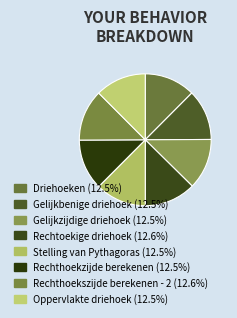

Rank the categories by value from highest to lowest.

Rechthoekszijde berekenen - 2, Rechtoekige driehoek, Oppervlakte driehoek, Rechthoekzijde berekenen, Stelling van Pythagoras, Gelijkzijdige driehoek, Gelijkbenige driehoek, Driehoeken